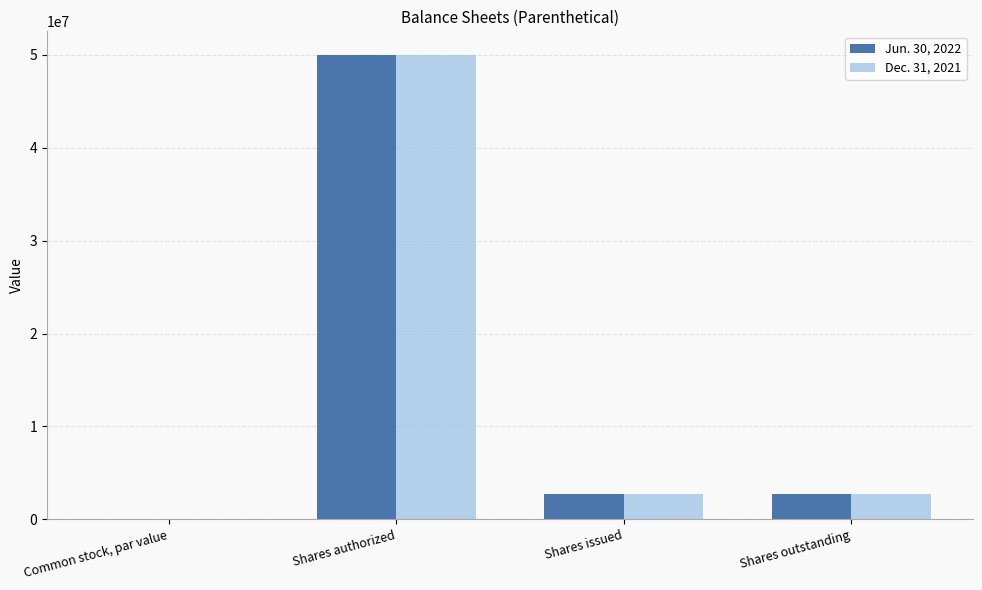

The Dec. 31, 2021 series shows 4629435.0 at Shares issued. True or false?

False